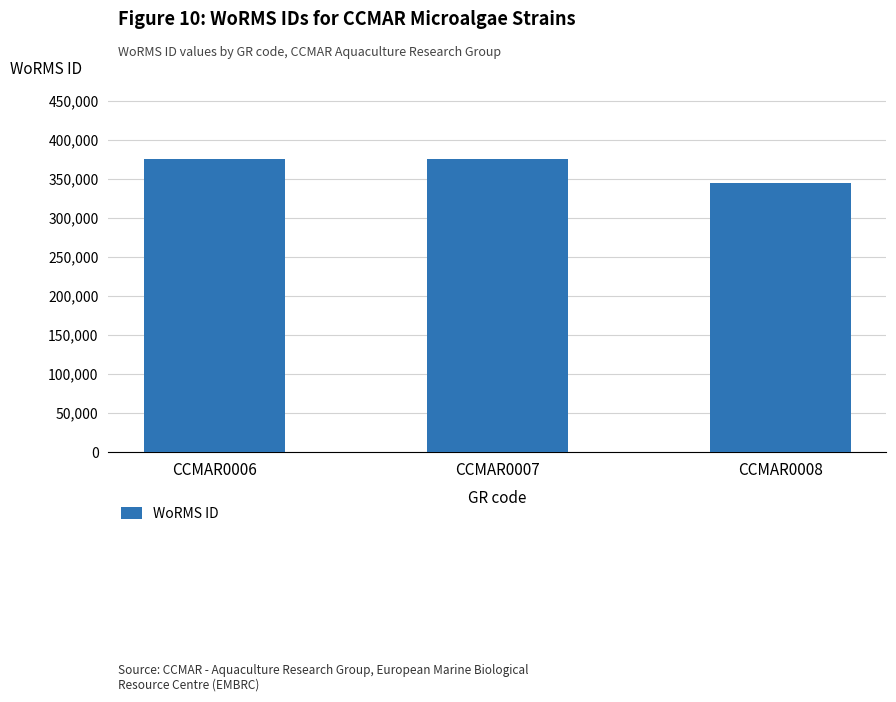

What is the greatest value displayed?

376359